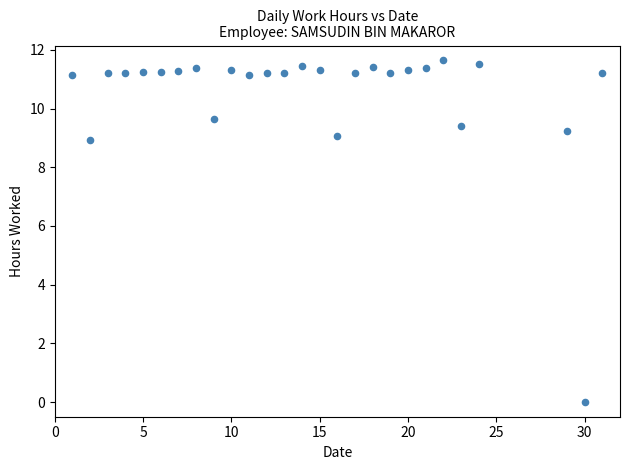

What Y value in the scatter plot is closest to 5?

8.9